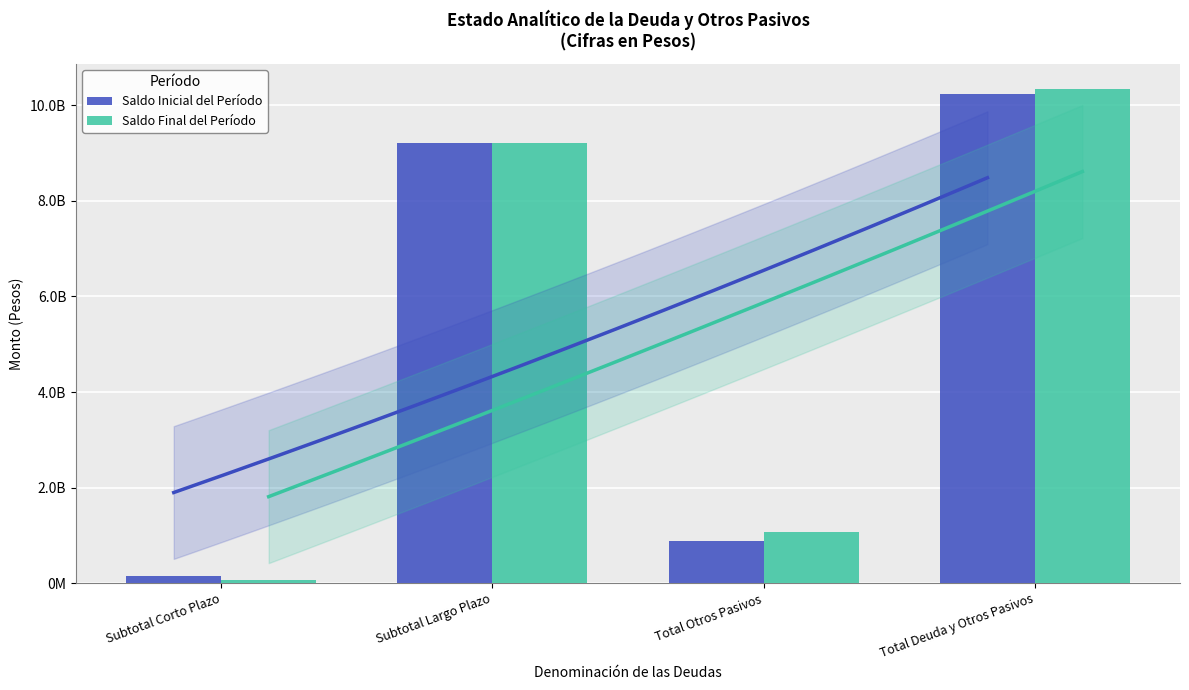

Reading left to right, list all the values displayed in this chart.

Saldo Inicial del Período: Subtotal Corto Plazo=141470275.0	Subtotal Largo Plazo=9215672594.2	Total Otros Pasivos=882750601.2	Total Deuda y Otros Pasivos=10239893470.4
Saldo Final del Período: Subtotal Corto Plazo=73369990.9	Subtotal Largo Plazo=9215672594.2	Total Otros Pasivos=1062032446.9	Total Deuda y Otros Pasivos=10351075032.0